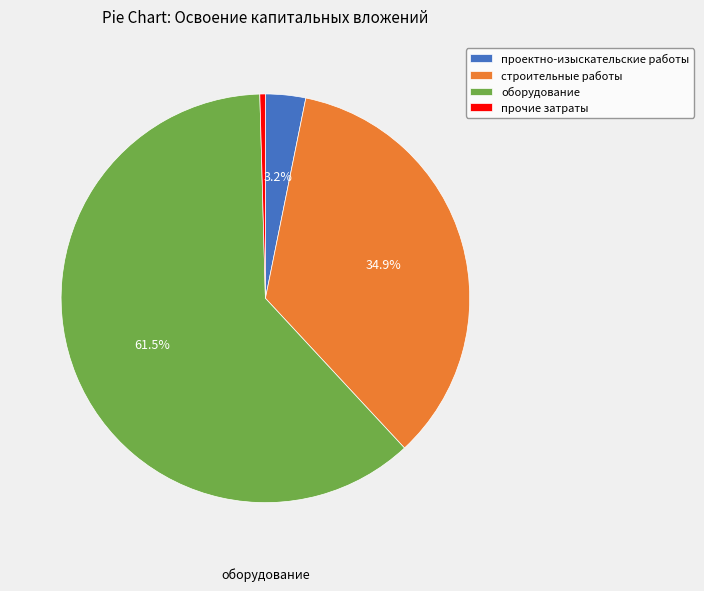

Which has a higher value, прочие затраты or проектно-изыскательские работы?

проектно-изыскательские работы